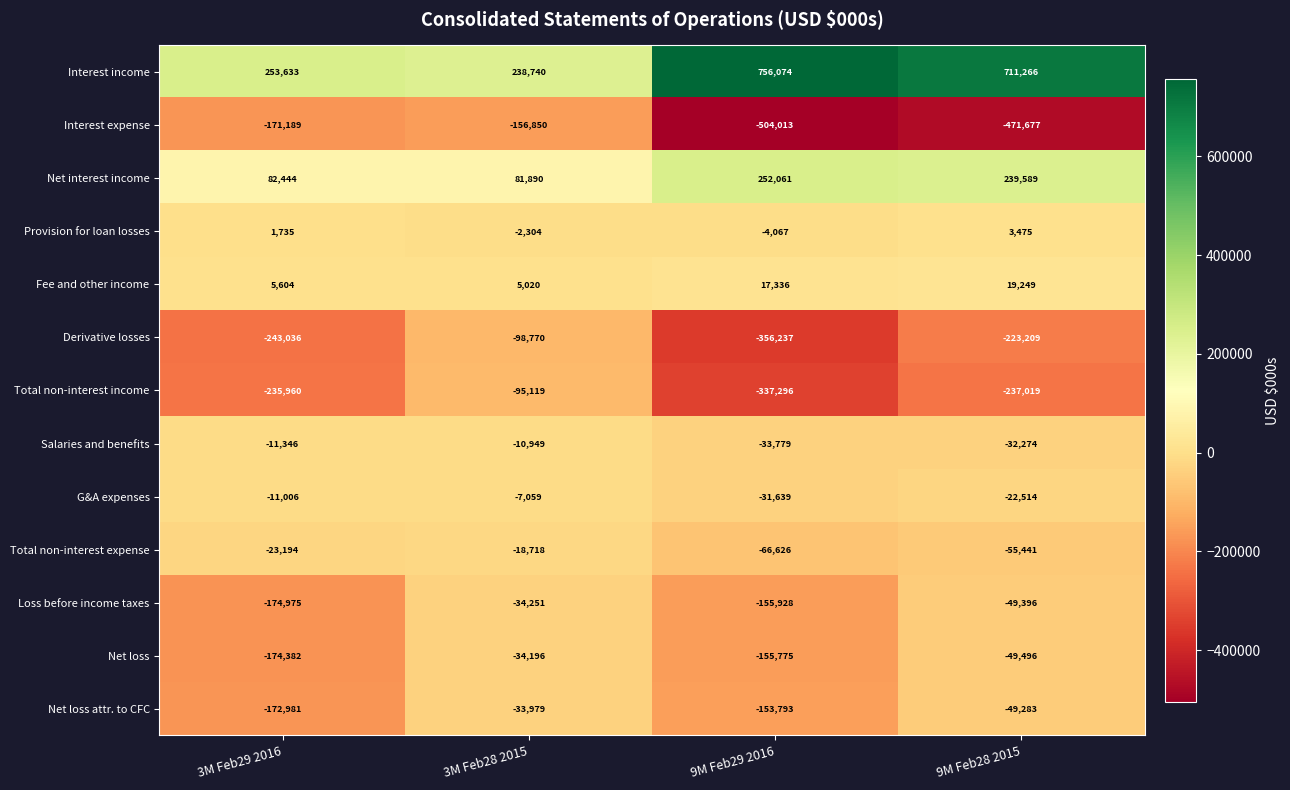

Is it true that Fee and other income equals 34647 at 9M Feb28 2015?

False